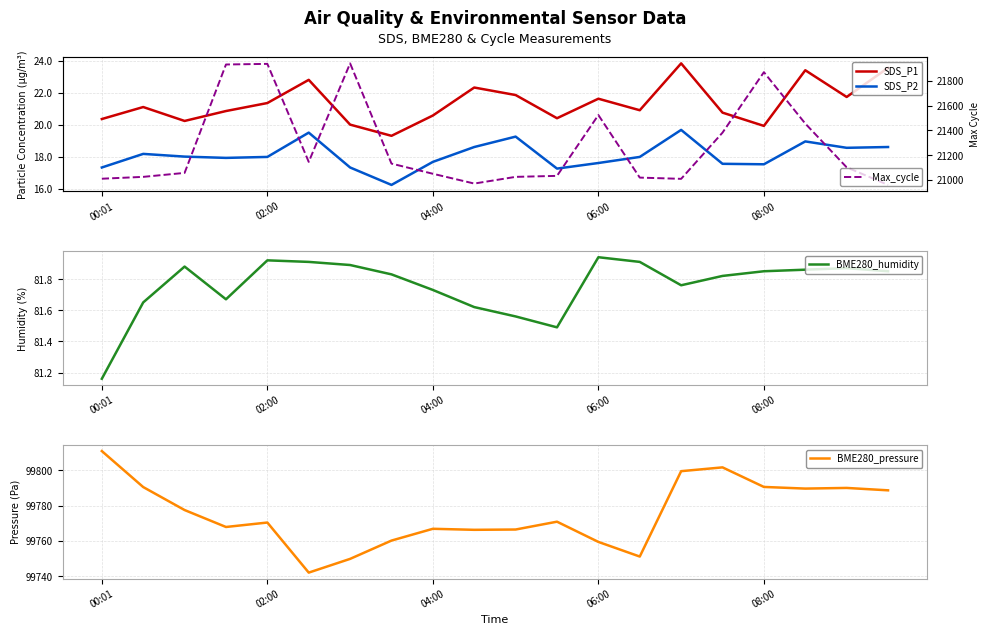

Where is BME280_humidity nearest to the value 81?

00:01